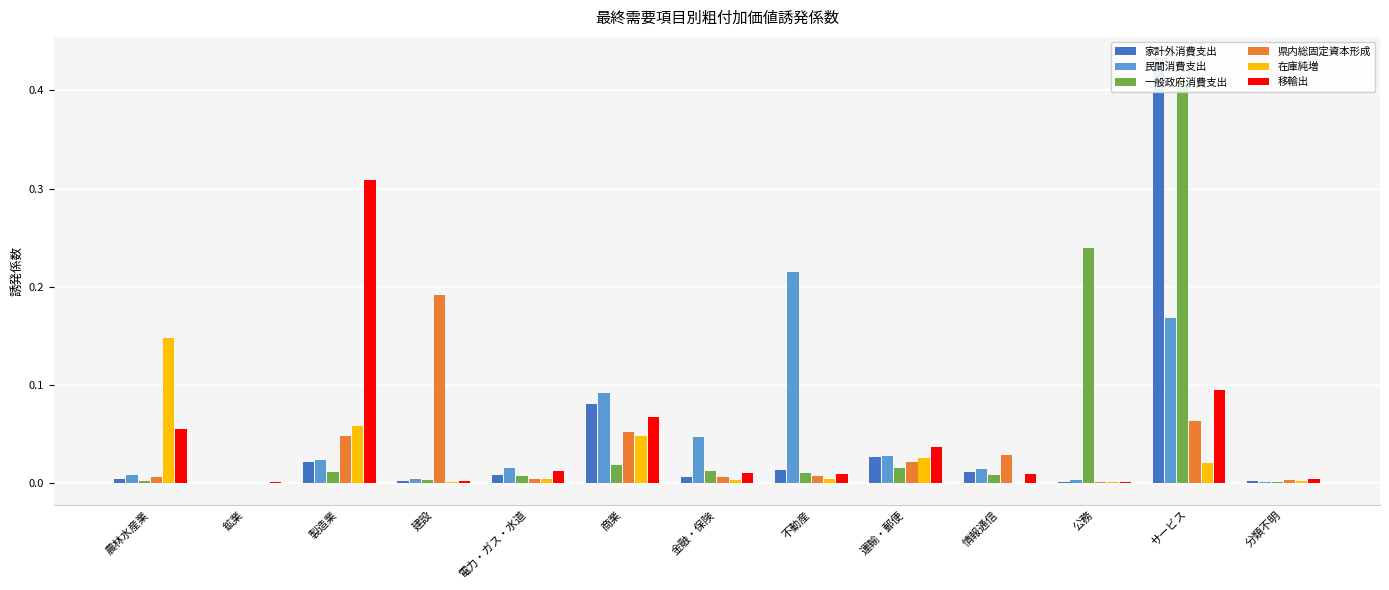

Count the number of categories in the chart.

13